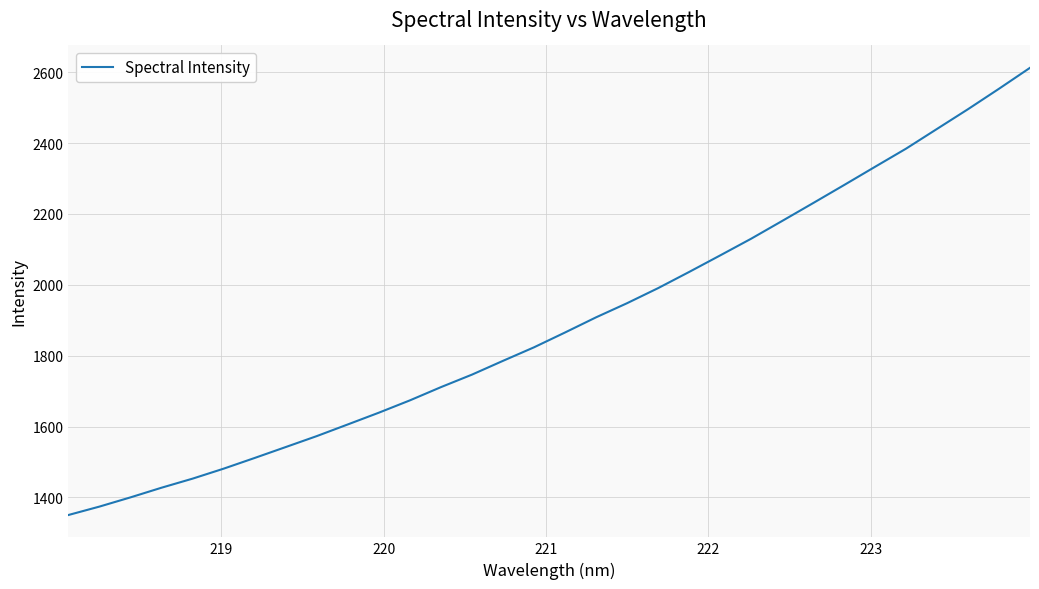

What is the minimum value shown in the chart?

1350.4